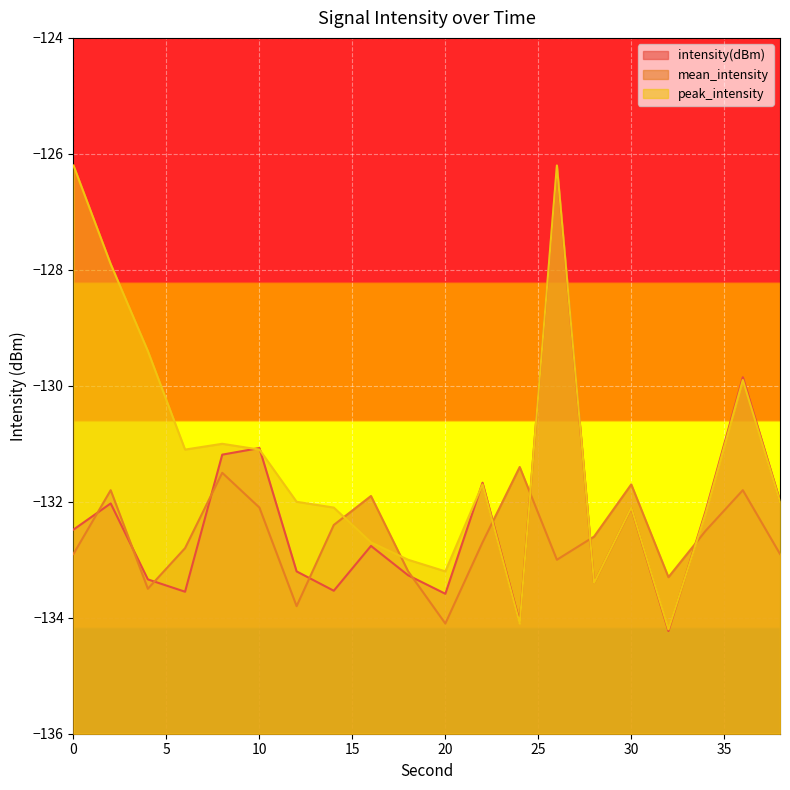

After their last crossing, which series has the higher values: mean_intensity or intensity(dBm)?

intensity(dBm)